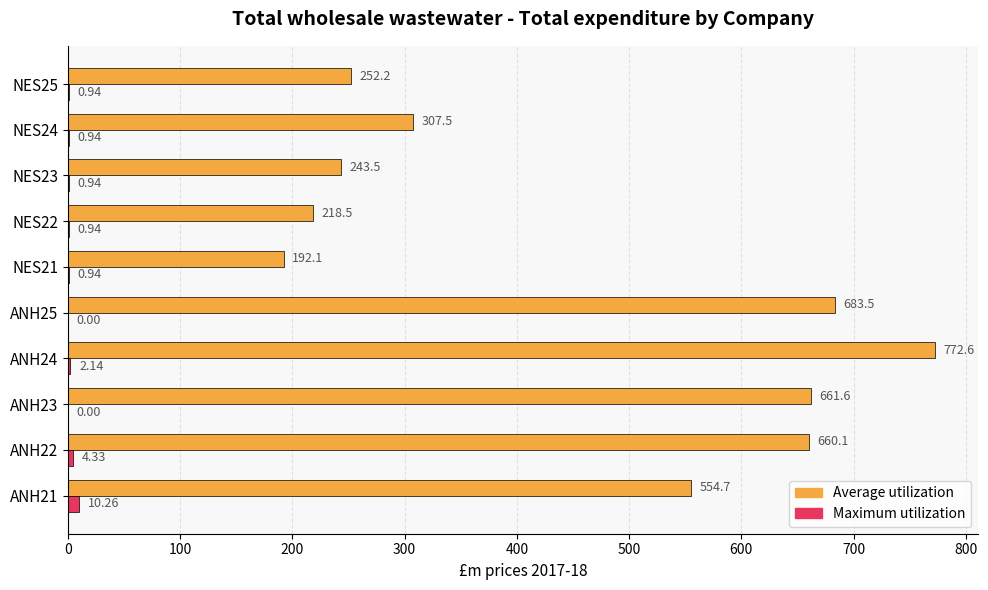

What are all the series names shown in the legend?

Average utilization, Maximum utilization